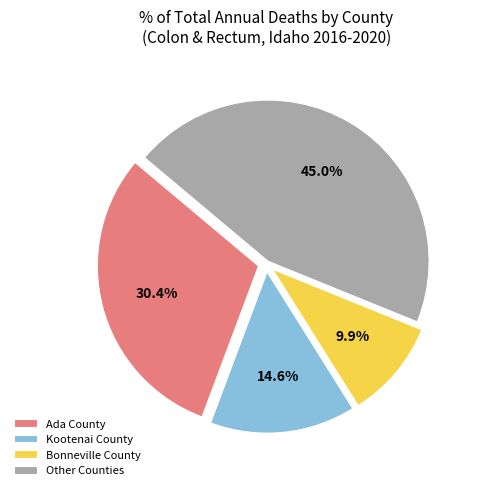

Rank the categories by value from highest to lowest.

Other Counties, Ada County, Kootenai County, Bonneville County